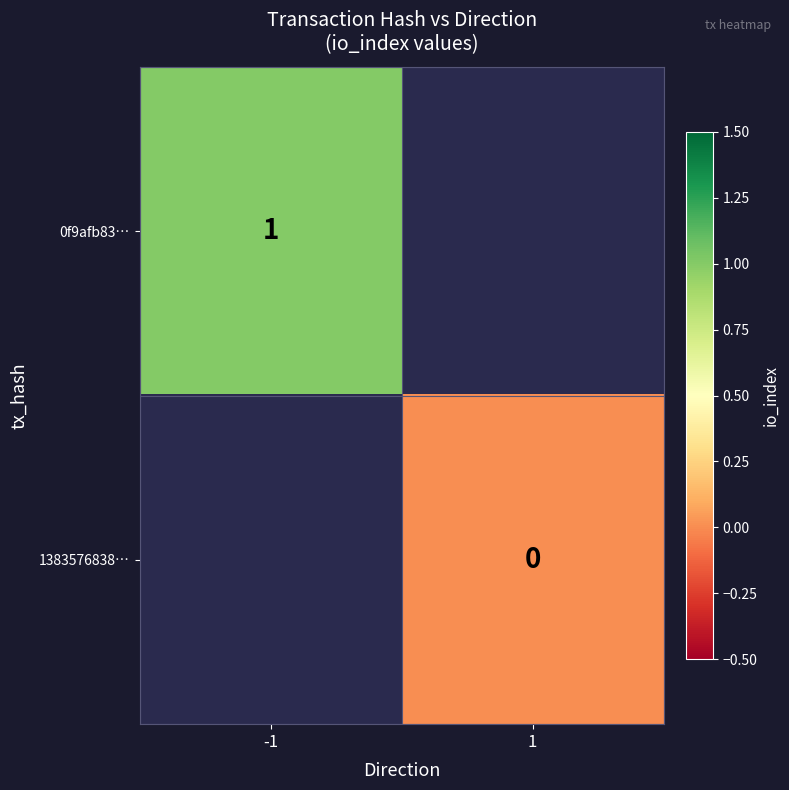

Rank the series by their maximum value, from lowest to highest.

0f9afb83…, 1383576838…